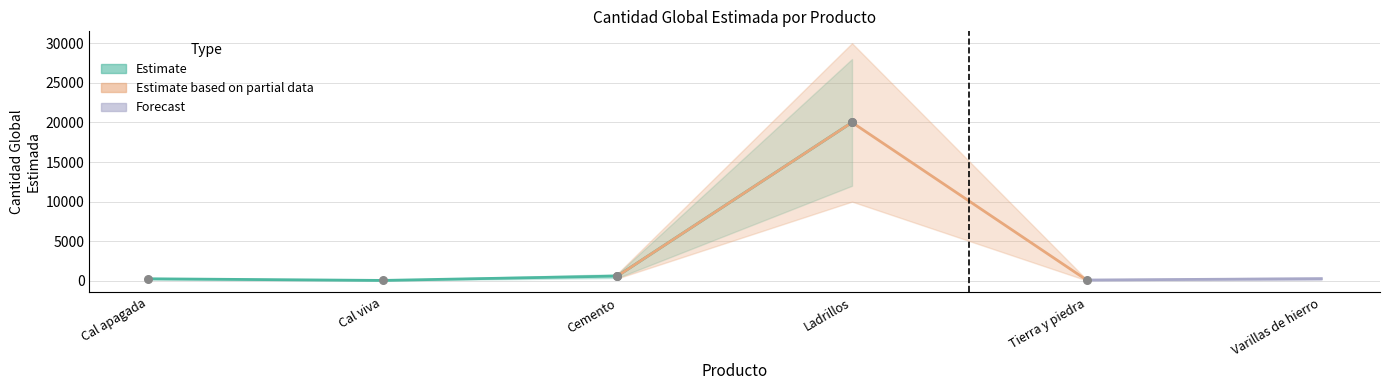

Which has a higher value, Tierra y piedra or Varillas de hierro?

Varillas de hierro